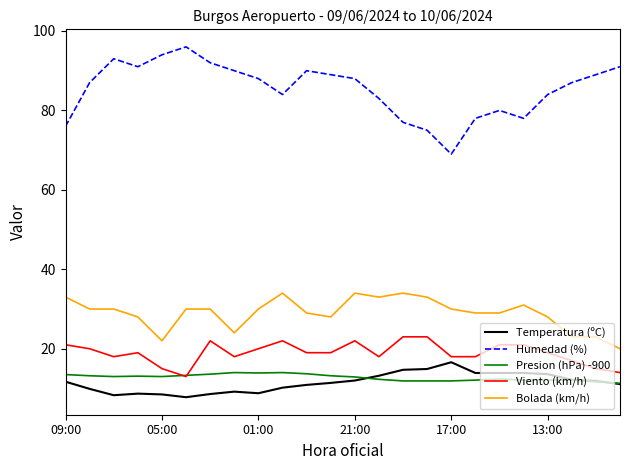

True or false: Bolada (km/h) and Temperatura (ºC) intersect in this chart.

False